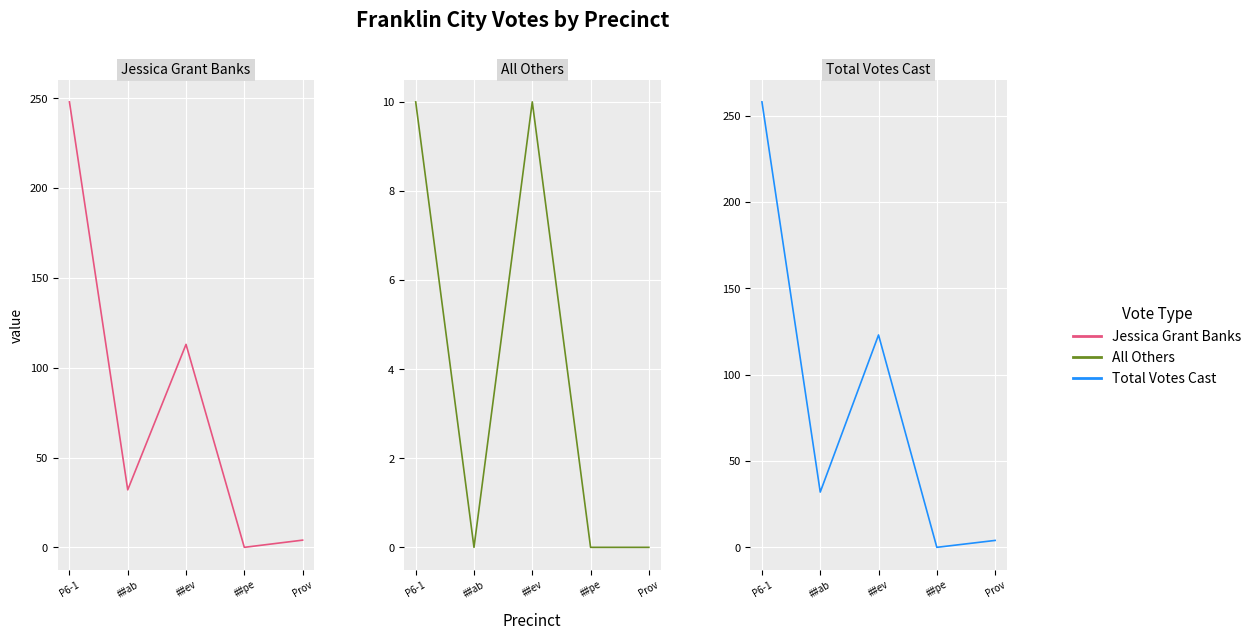

What is the greatest value displayed?

258